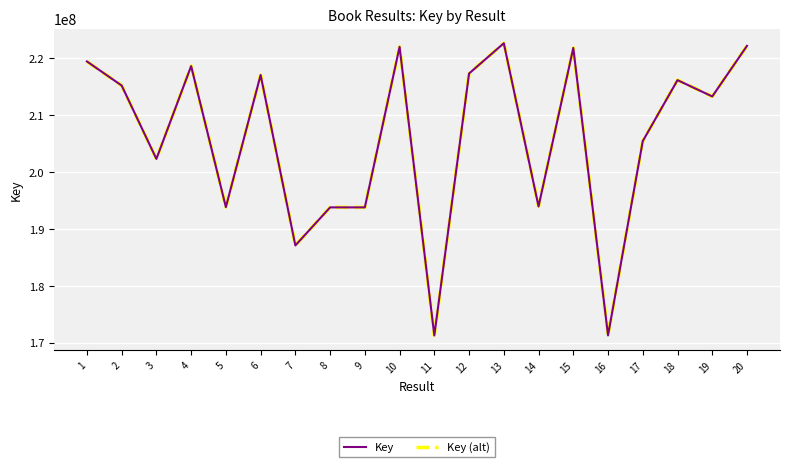

At which category is the sum across all series the highest?

13